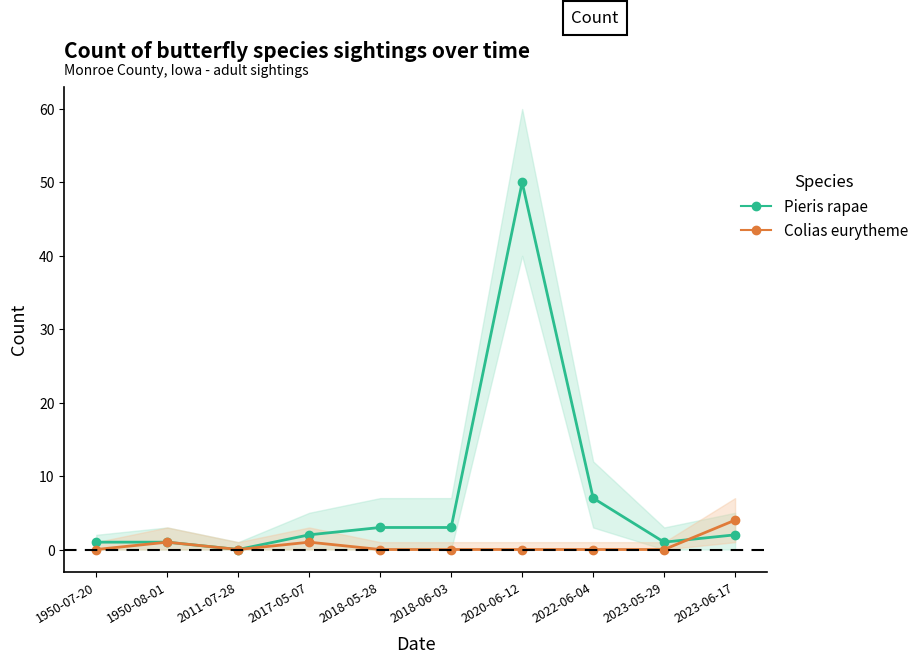

Which category has the highest value across all series?

2020-06-12